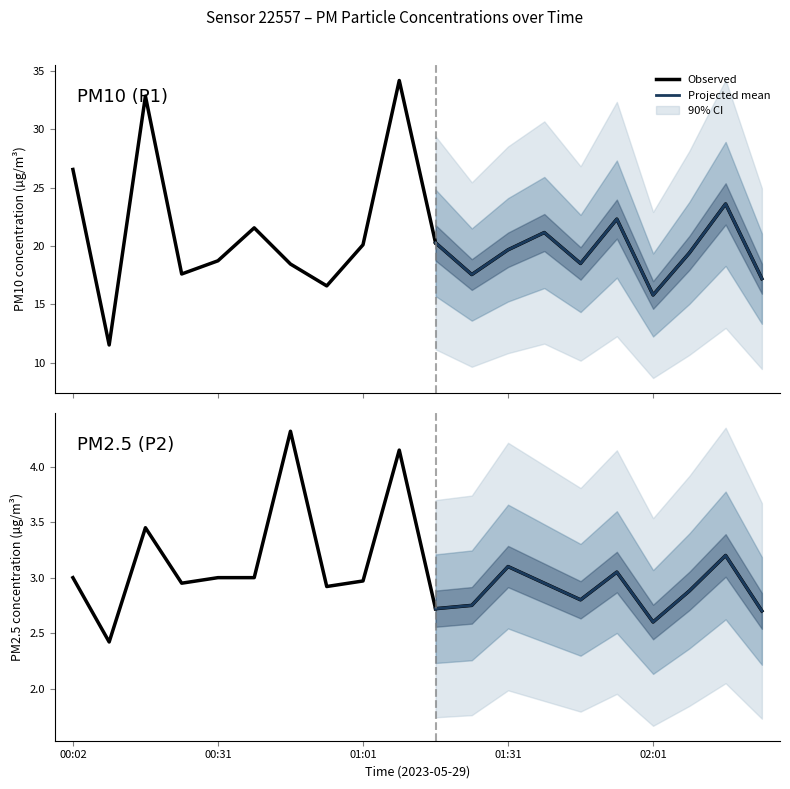

What is the greatest value displayed?

34.2